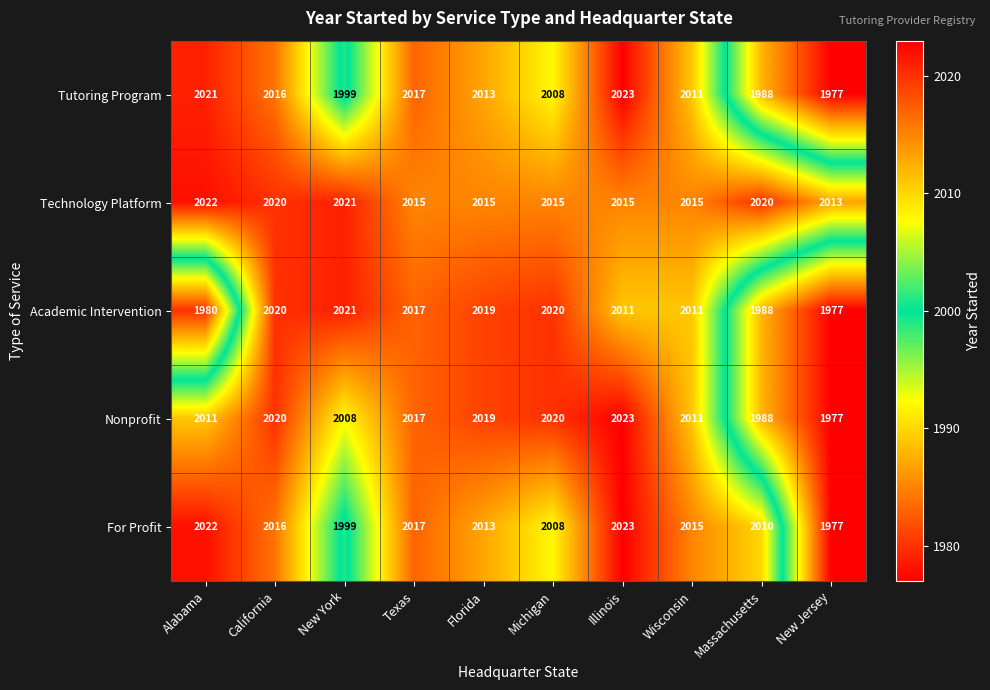

Is it true that Tutoring Program equals 2633 at Massachusetts?

False